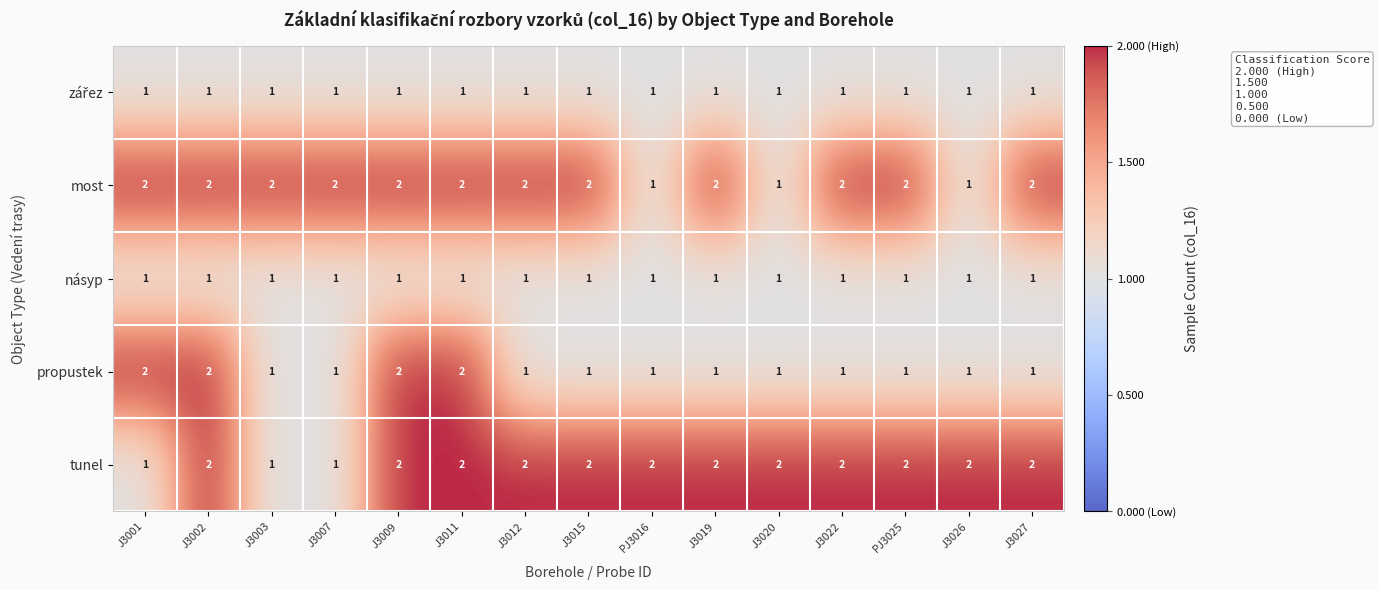

The násyp series shows 1 at J3002. True or false?

True